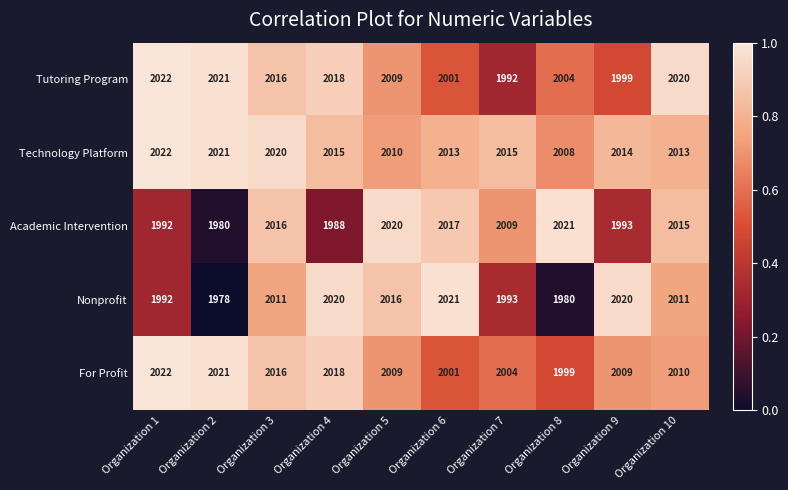

Rank the categories by Tutoring Program value from lowest to highest.

Organization 7, Organization 9, Organization 6, Organization 8, Organization 5, Organization 3, Organization 4, Organization 10, Organization 2, Organization 1